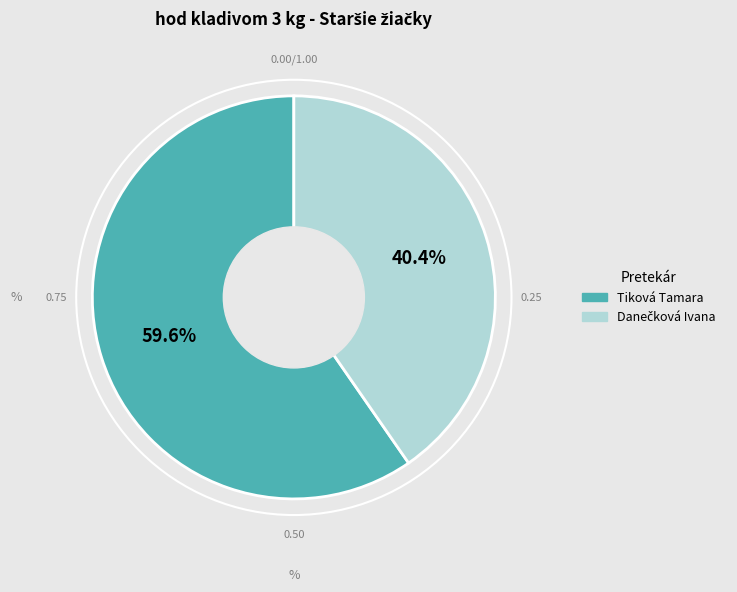

Does Tiková Tamara account for over 50% of the chart?

Yes